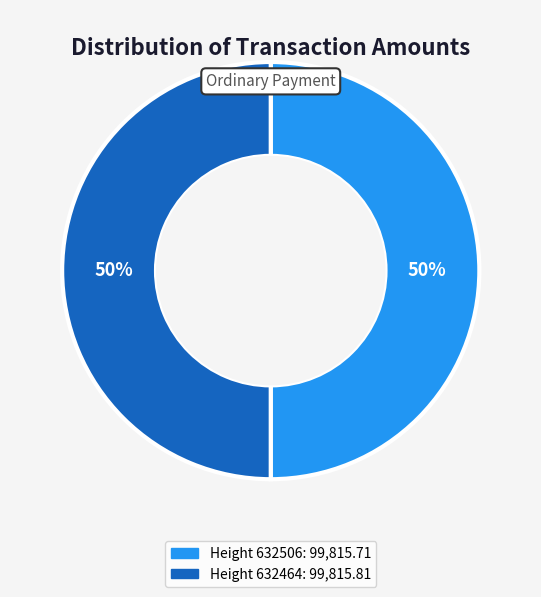

To the nearest percent, what is the average slice percentage?

50%